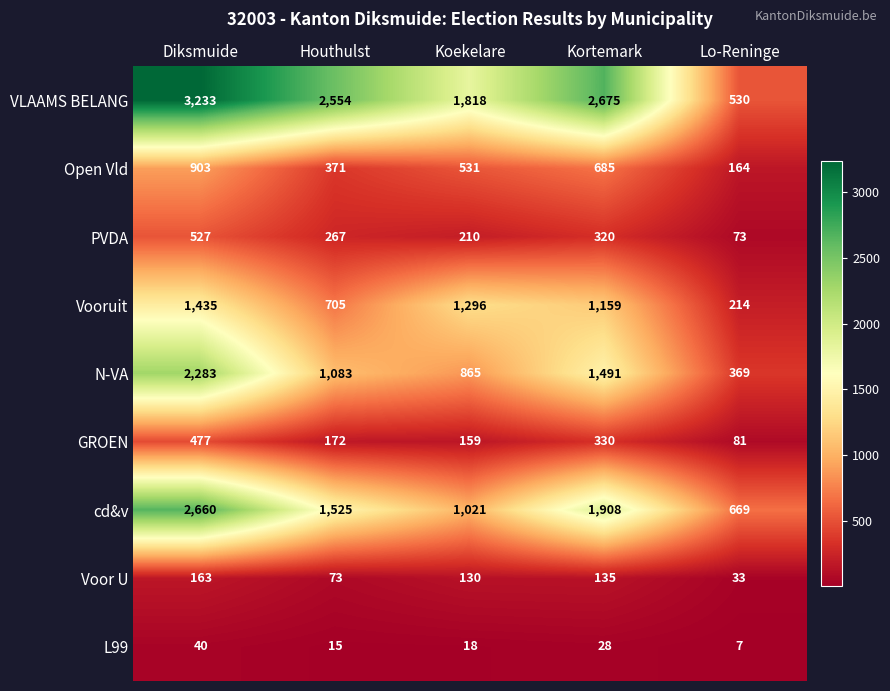

Is it true that Open Vld equals 268 at Koekelare?

False